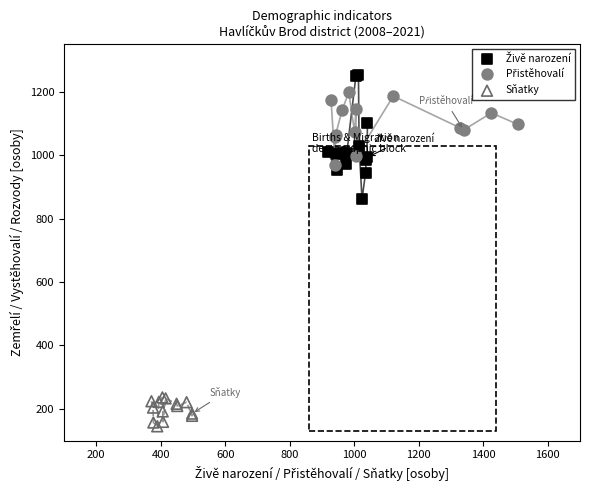

Which series contains the lowest Y value?

Sňatky